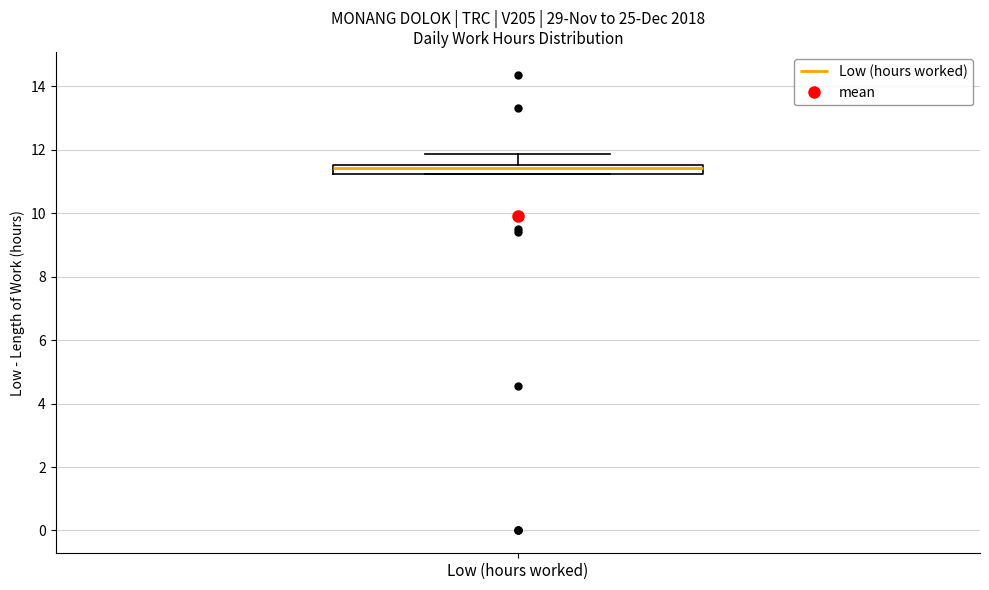

Where does the median line of the box for Low (hours worked) sit on the y-axis? The values are not printed on the chart, so give them approximately, as read against the axis.

11.4